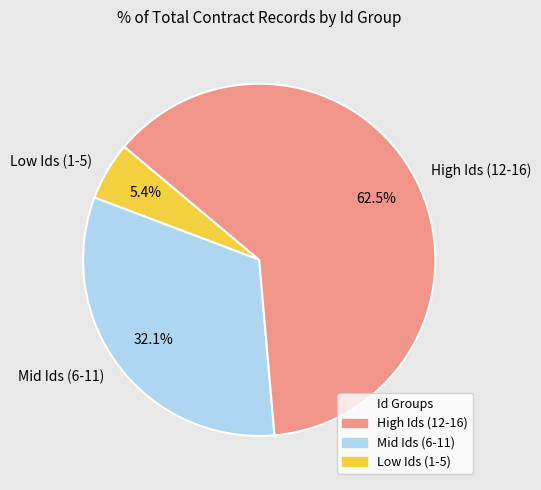

How many slices are in this pie chart?

3